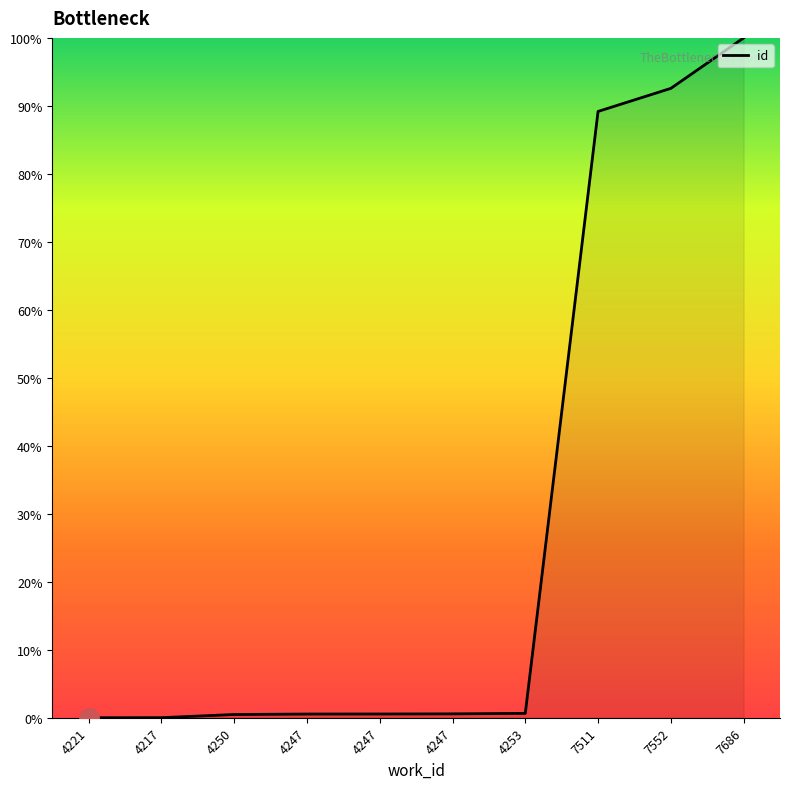

What is the sum of all values?

284.5